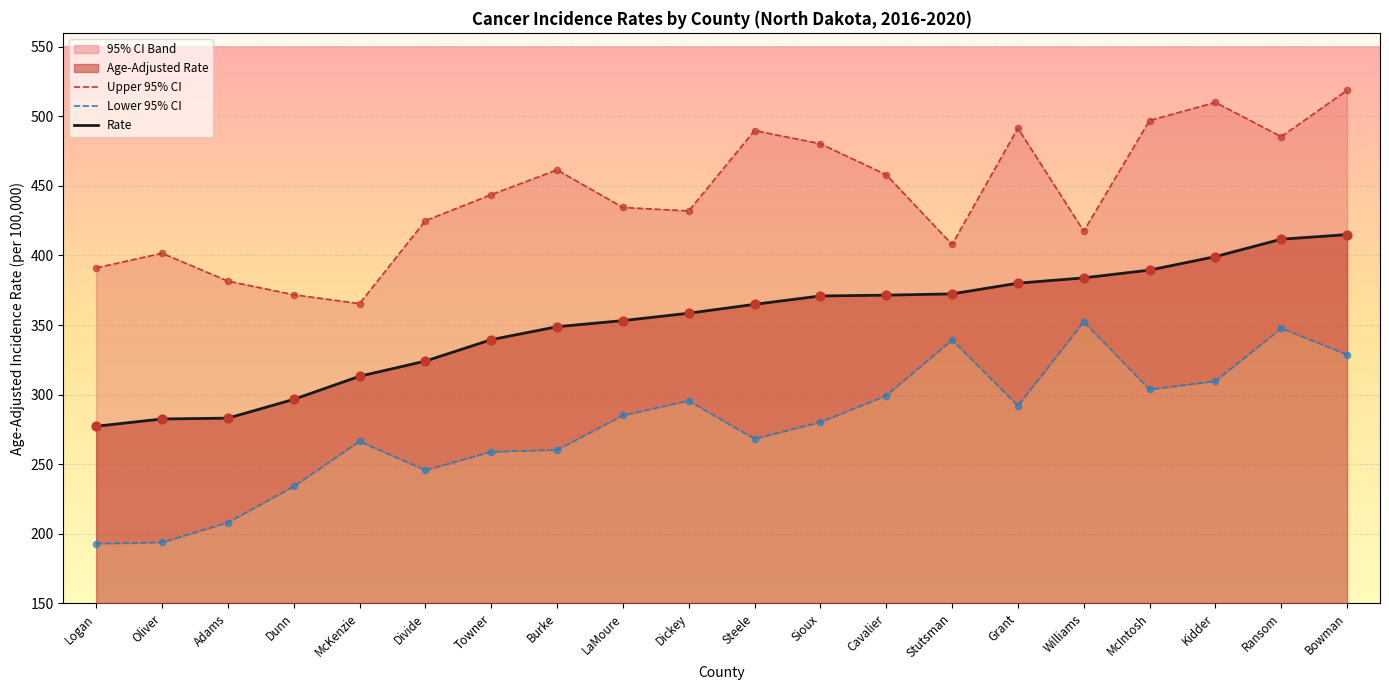

Which series has the widest spread of Y values?

Lower 95% CI